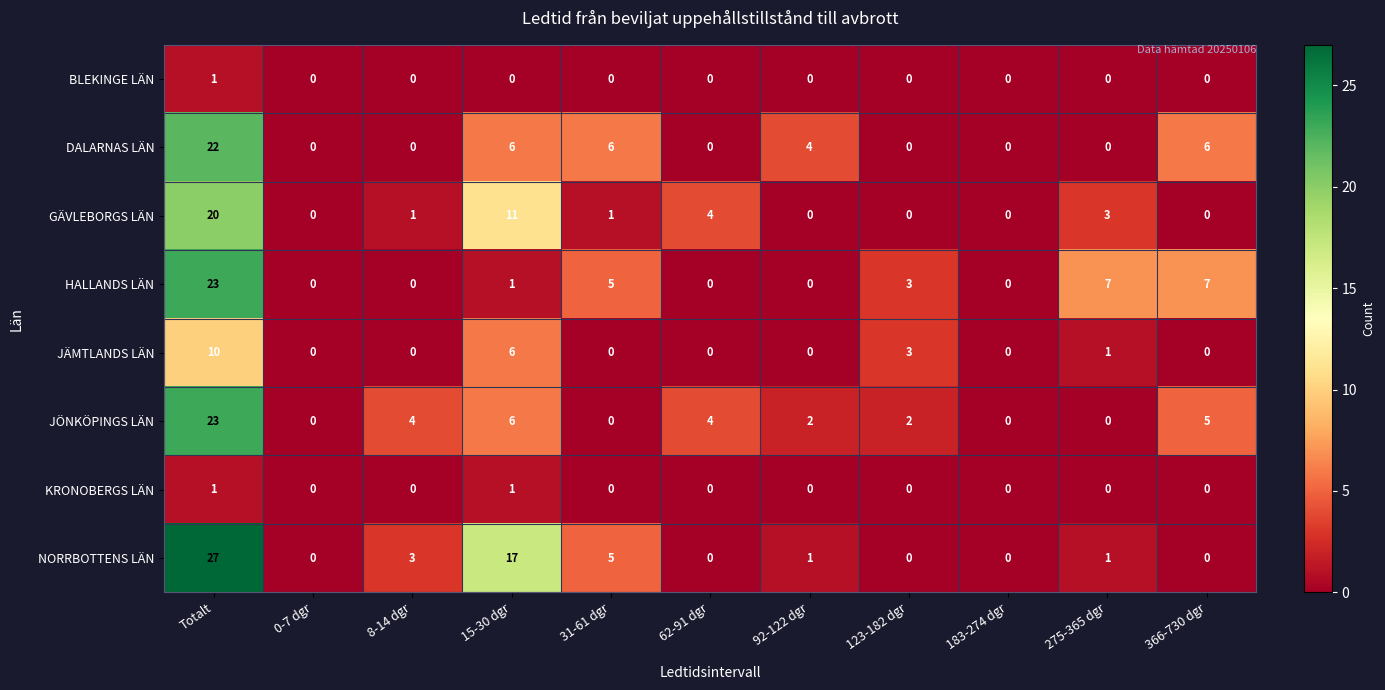

What is the difference between the maximum and minimum values in the JÖNKÖPINGS LÄN series?

23